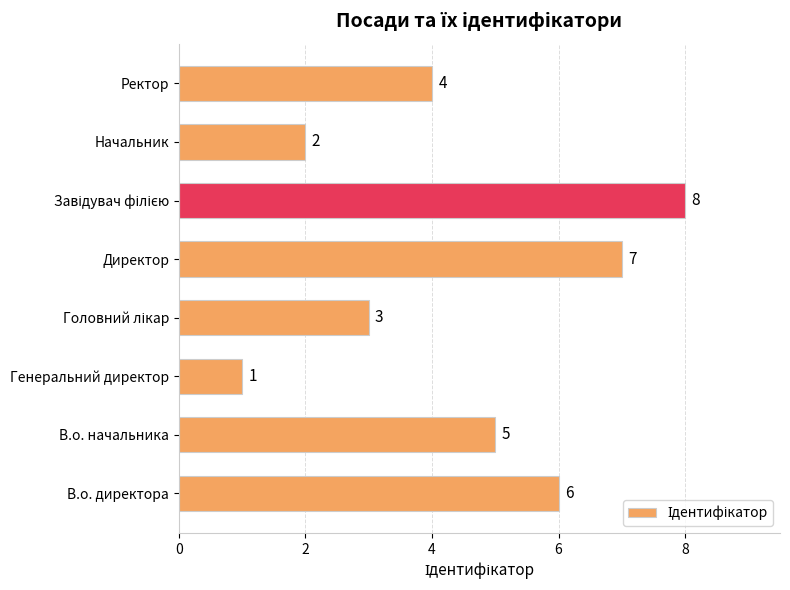

At which label is the value closest to 4?

Ректор